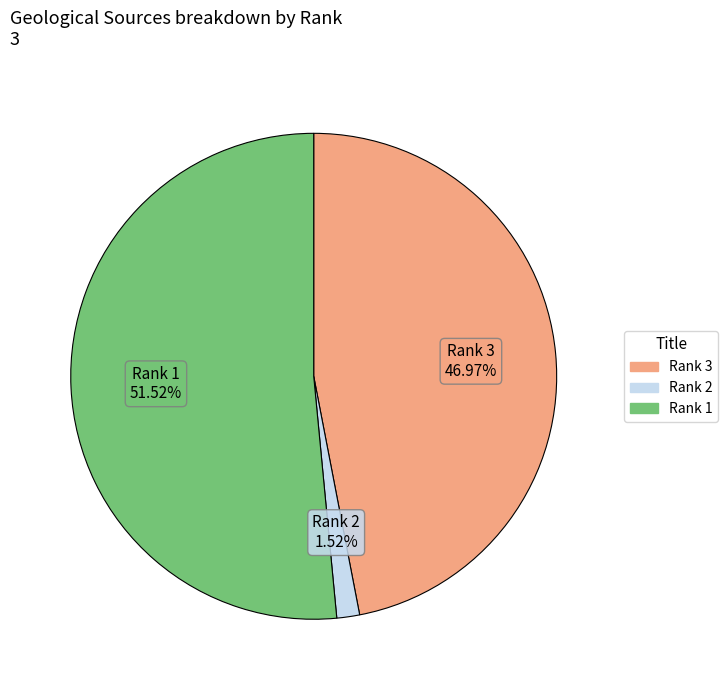

Which slice is the largest?

Rank 1